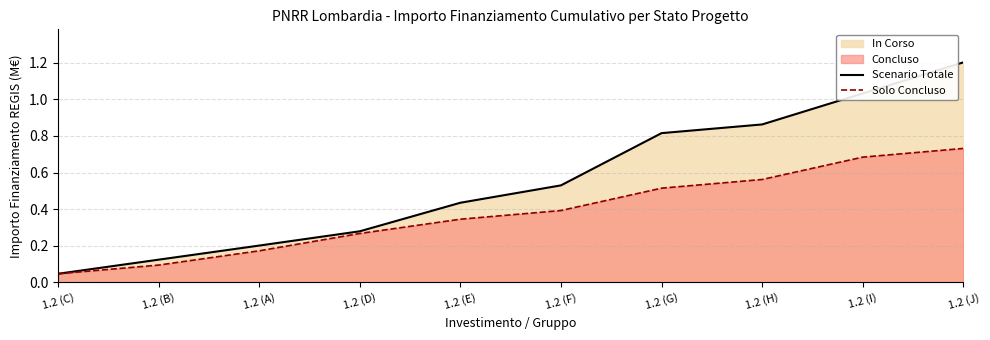

Between 1.2 (E) and 1.2 (J), which series saw the biggest shift?

Scenario Totale